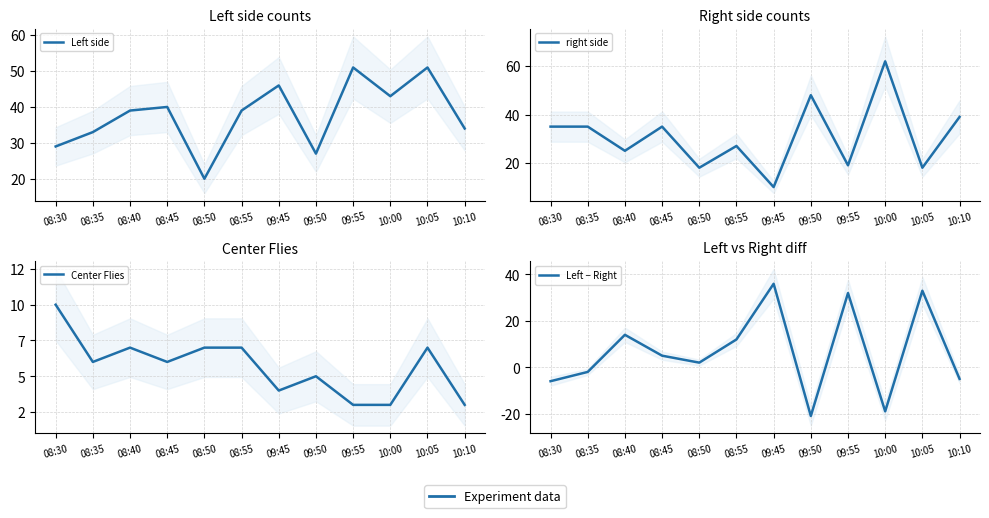

What is the difference between the maximum and second lowest values in the Center Flies series?

7